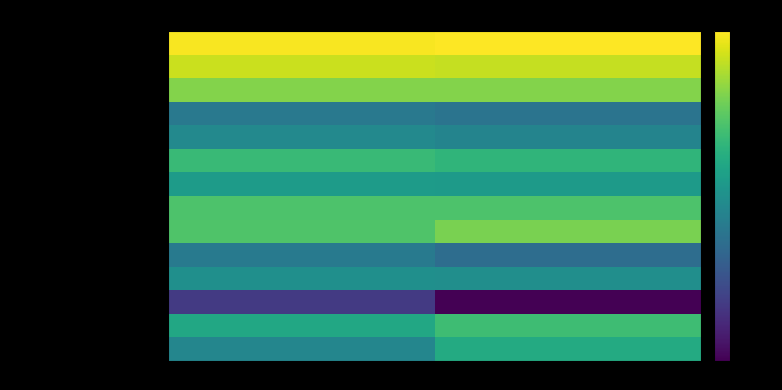

At which category is the sum across all series the highest?

Jun. 30, 2015